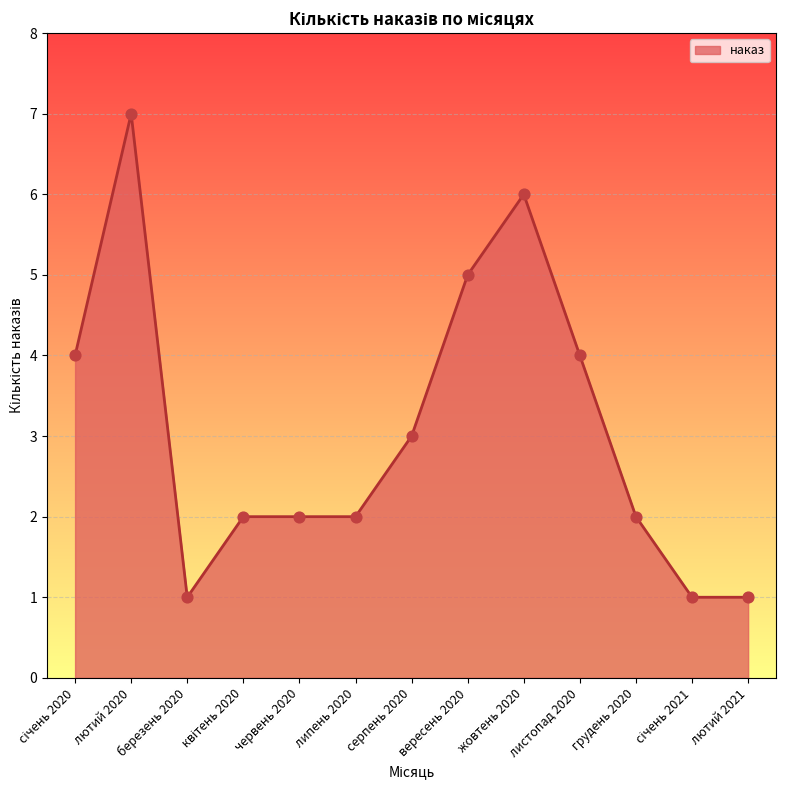

Which has a higher value, липень 2020 or жовтень 2020?

жовтень 2020